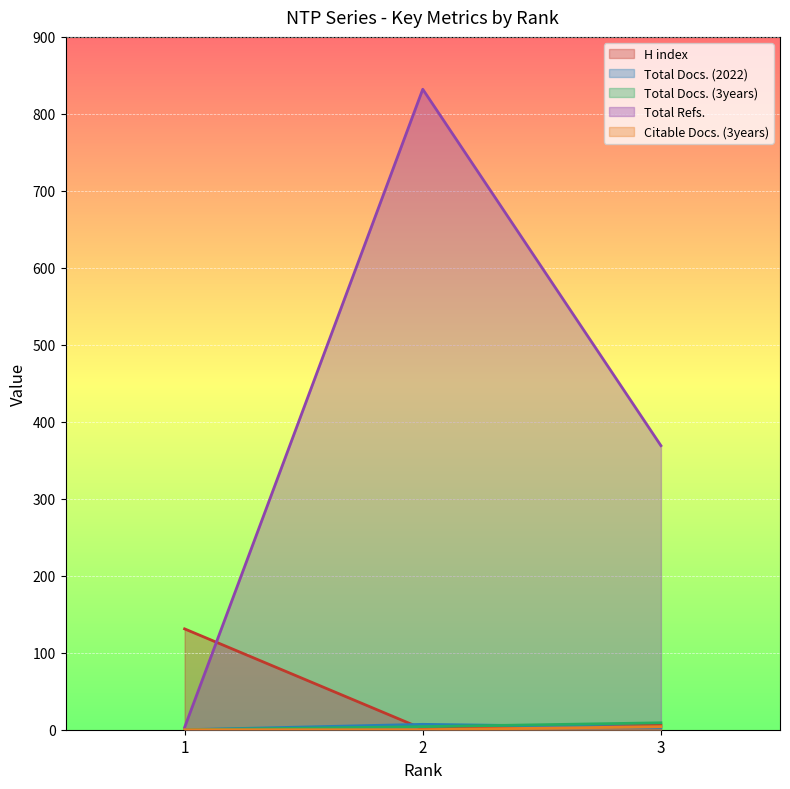

What is the value of the Total Refs. point at the 1st from the left?

3